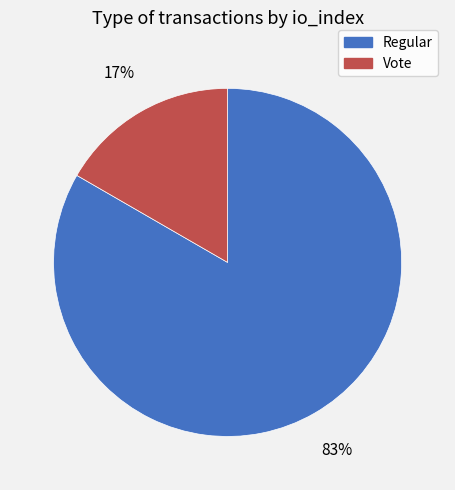

What is the smallest slice in the pie chart?

Vote